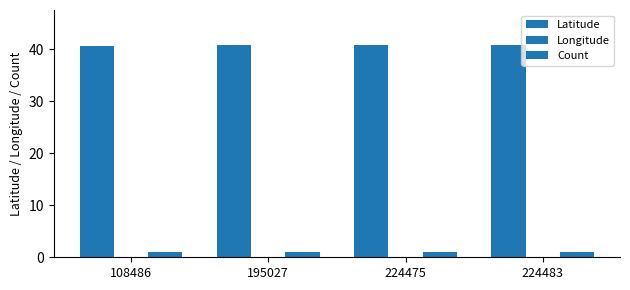

Read the Count value at 195027.

1.0